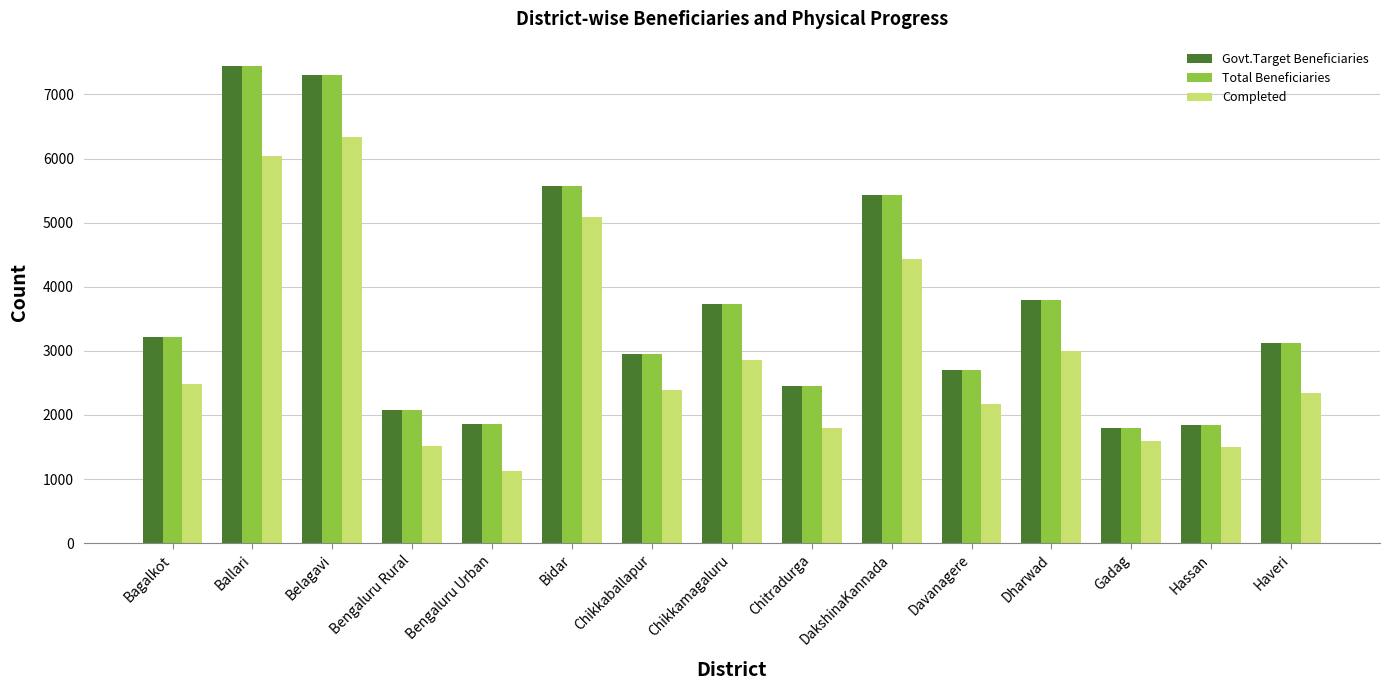

What is the label of the 7th bar from the right?

Chitradurga